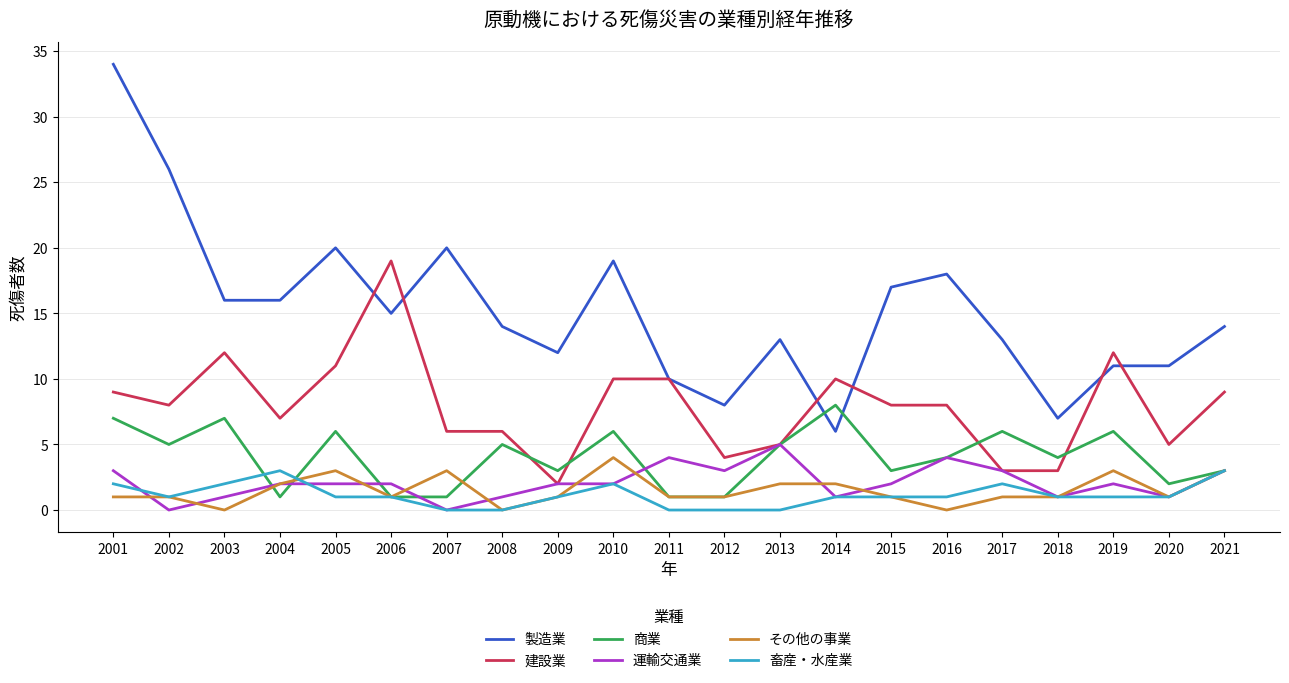

Which series has the largest range (max minus min)?

製造業